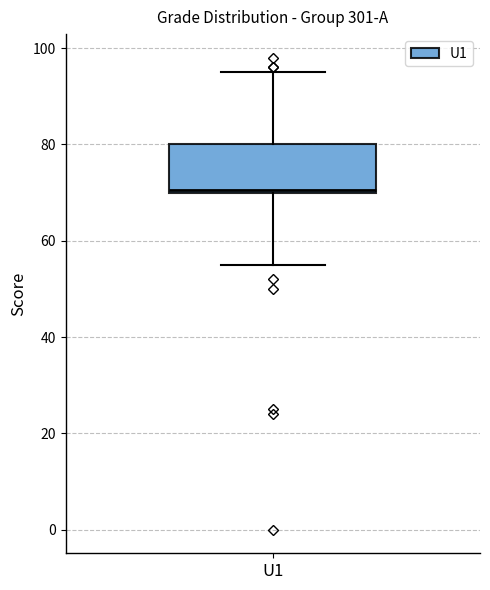

Read this box plot against the y-axis: the position of the median line, the range covered by the box, and the ends of both whiskers. The values are not printed on the chart, so give them approximately, as read against the axis.

median 70, box 70 to 80, whiskers 56 to 96